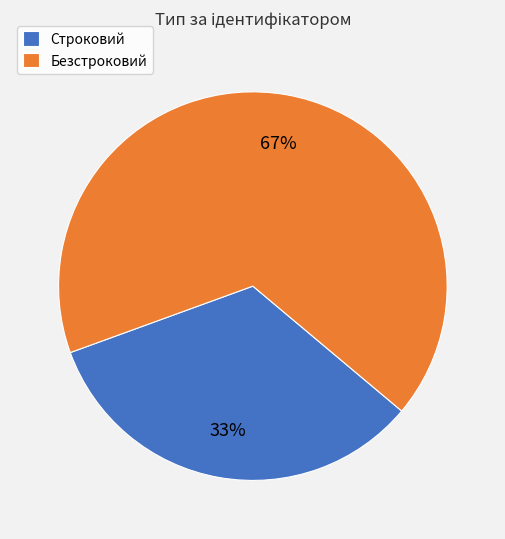

Is Безстроковий the majority of the pie?

Yes